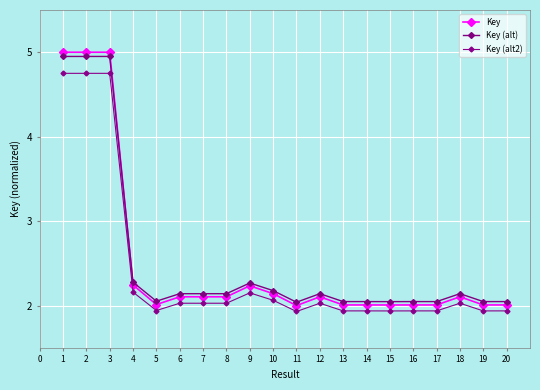

What is the difference between the maximum and minimum values in the Key (alt2) series?

2.8